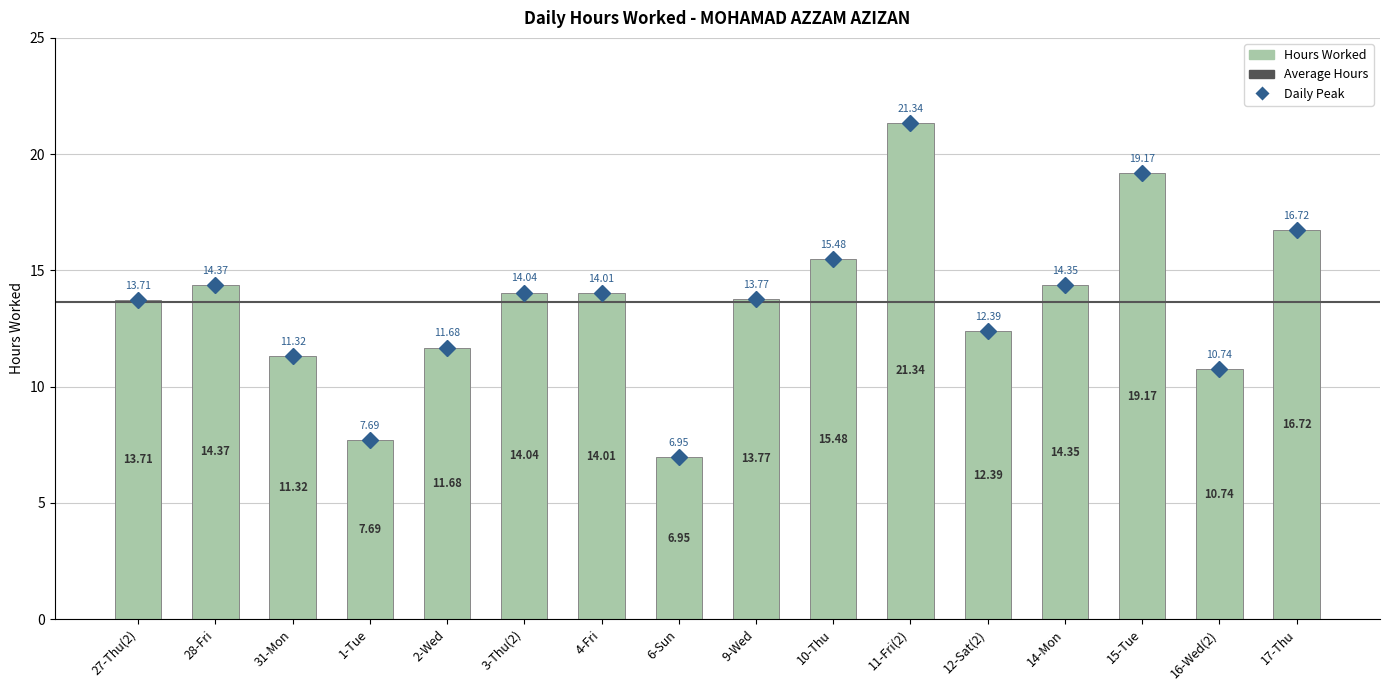

Are the bars grouped side by side (vs. stacked)?

No